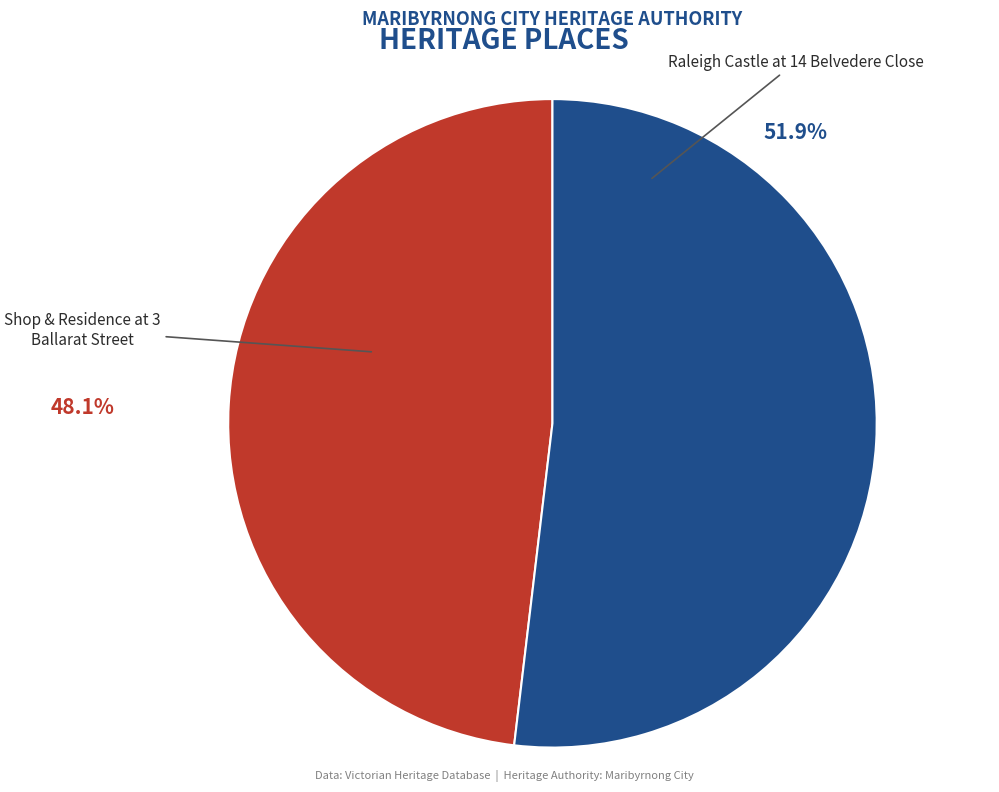

Approximately how many times larger is the value at Shop & Residence at 3 Ballarat Street compared to Raleigh Castle at 14 Belvedere Close?

0.9